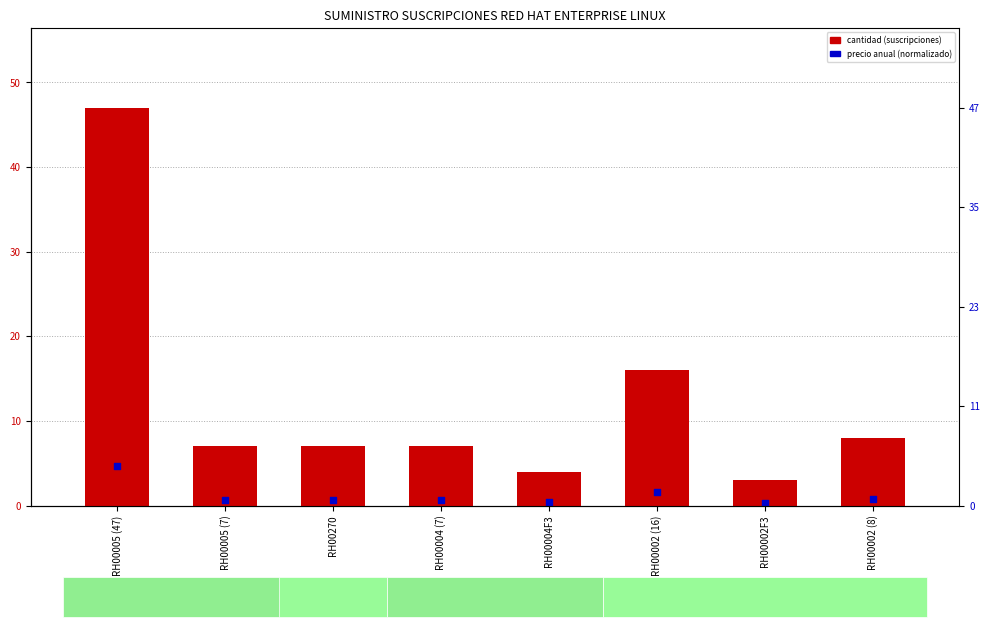

Which series contains the lowest Y value?

precio anual (normalizado)